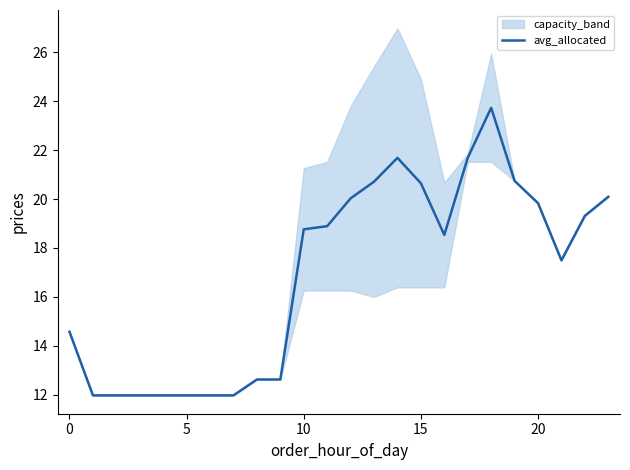

What is the value of the 24th point from the left?

20.1